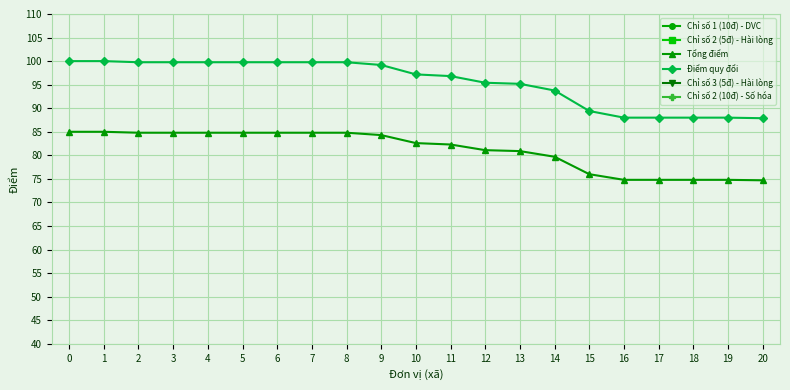

True or false: Điểm quy đổi has more than 0 points higher than both neighbors.

False